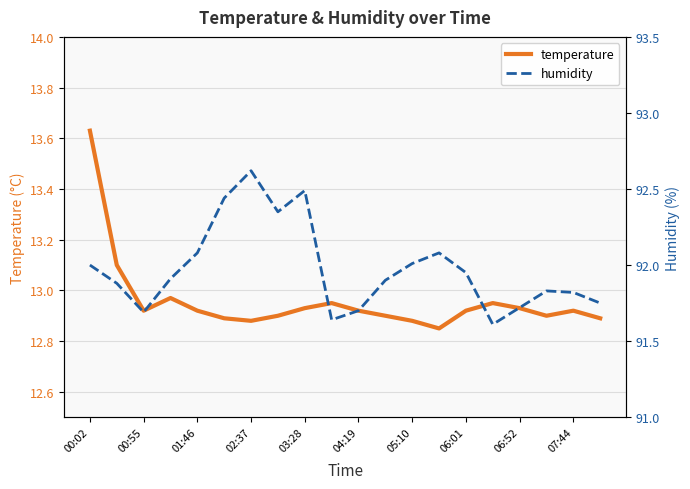

What are all the series names shown in the legend?

temperature, humidity